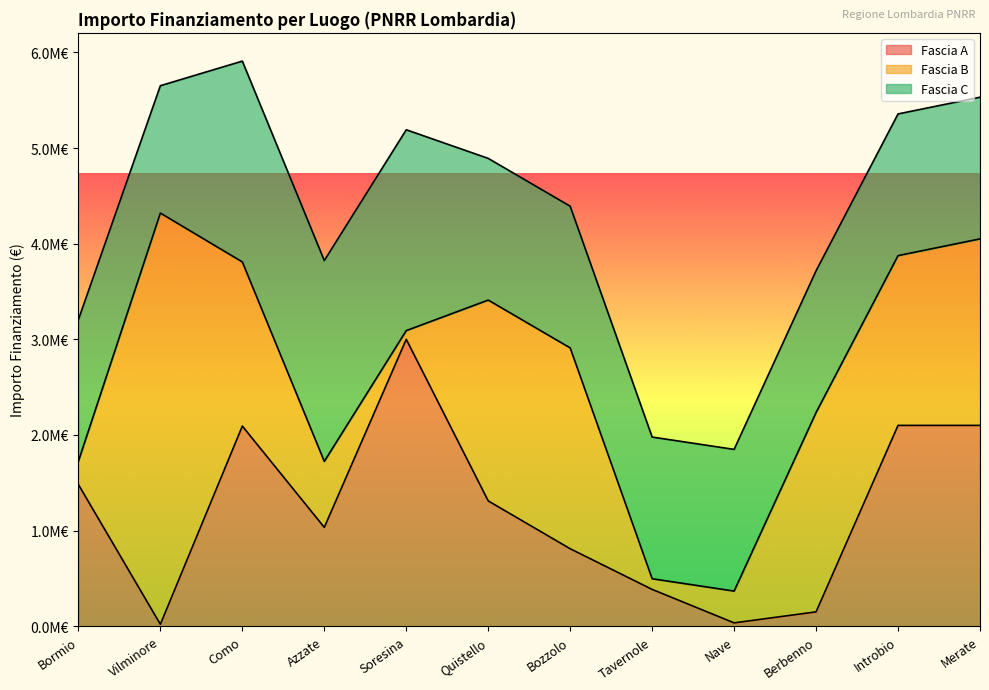

Where do Fascia C and Fascia A first cross each other?

Bormio and Vilminore